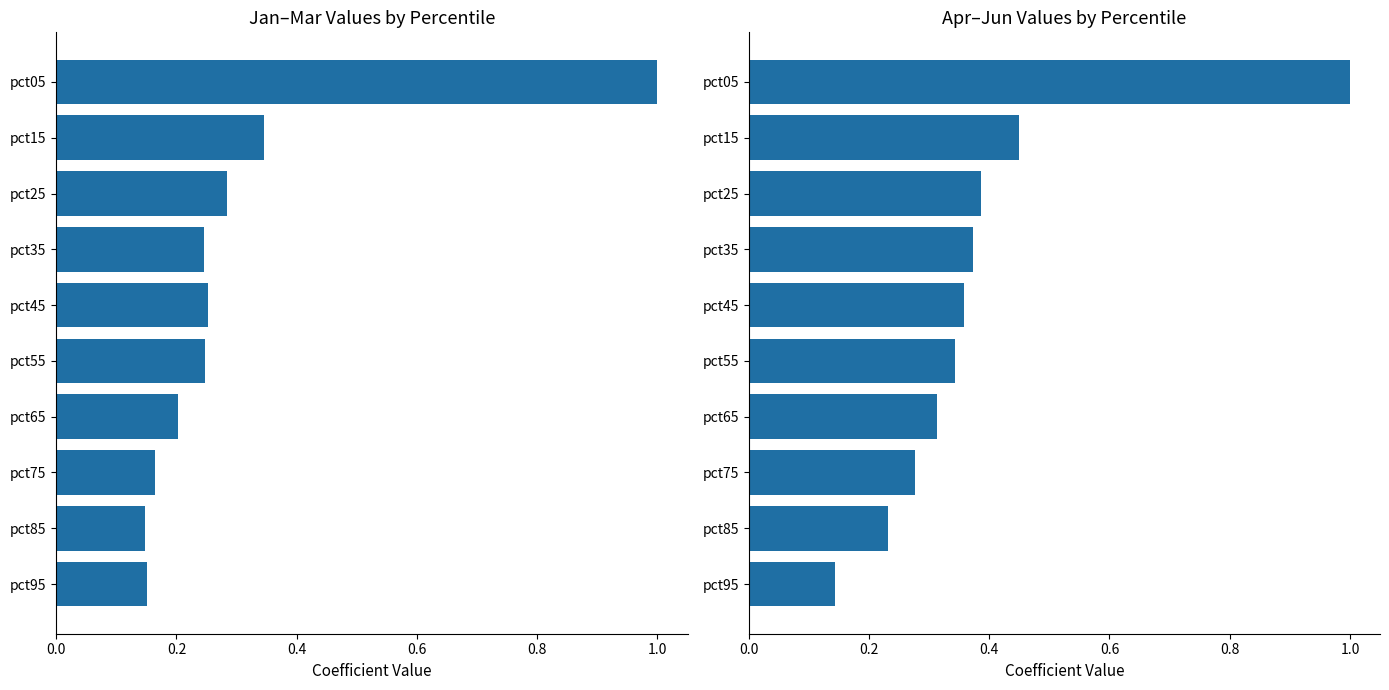

What is the difference between the maximum and second lowest values in the Apr+May+Jun series?

0.8